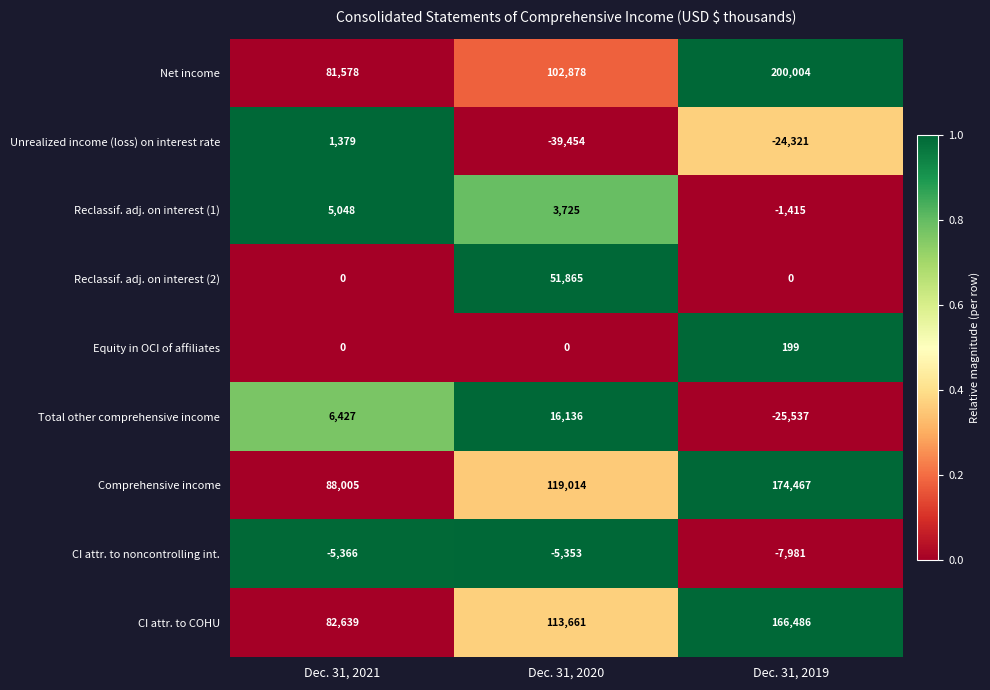

Rank the series by their maximum value, from highest to lowest.

Net income, Comprehensive income, CI attr. to COHU, Reclassif. adj. on interest (2), Total other comprehensive income, Reclassif. adj. on interest (1), Unrealized income (loss) on interest rate, Equity in OCI of affiliates, CI attr. to noncontrolling int.